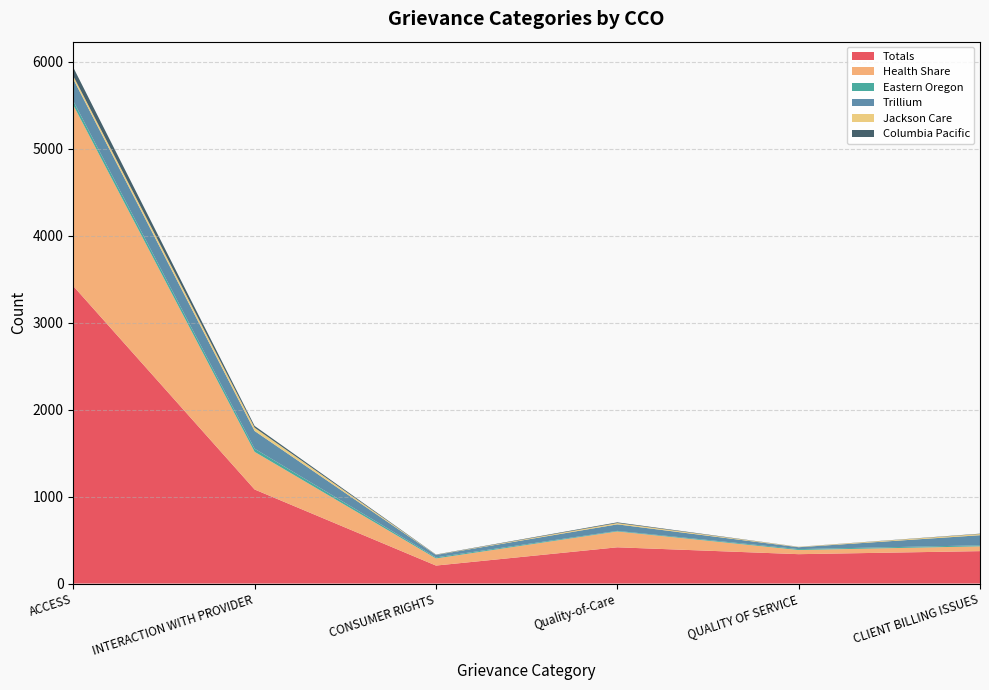

Reading right to left, extract all data points from this chart.

Totals: 373	338	417	207	1082	3422
Health Share: 55	48	182	82	433	2082
Eastern Oregon: 12	10	7	12	36	47
Trillium: 116	22	75	28	204	252
Jackson Care: 14	4	15	2	38	35
Columbia Pacific: 4	1	8	3	20	98